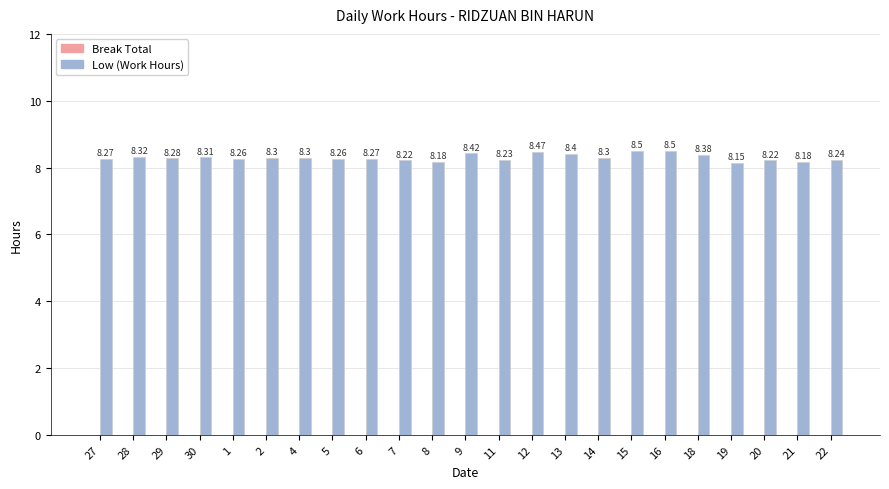

What is the ratio of the value at 15 to the value at 12?

1.0